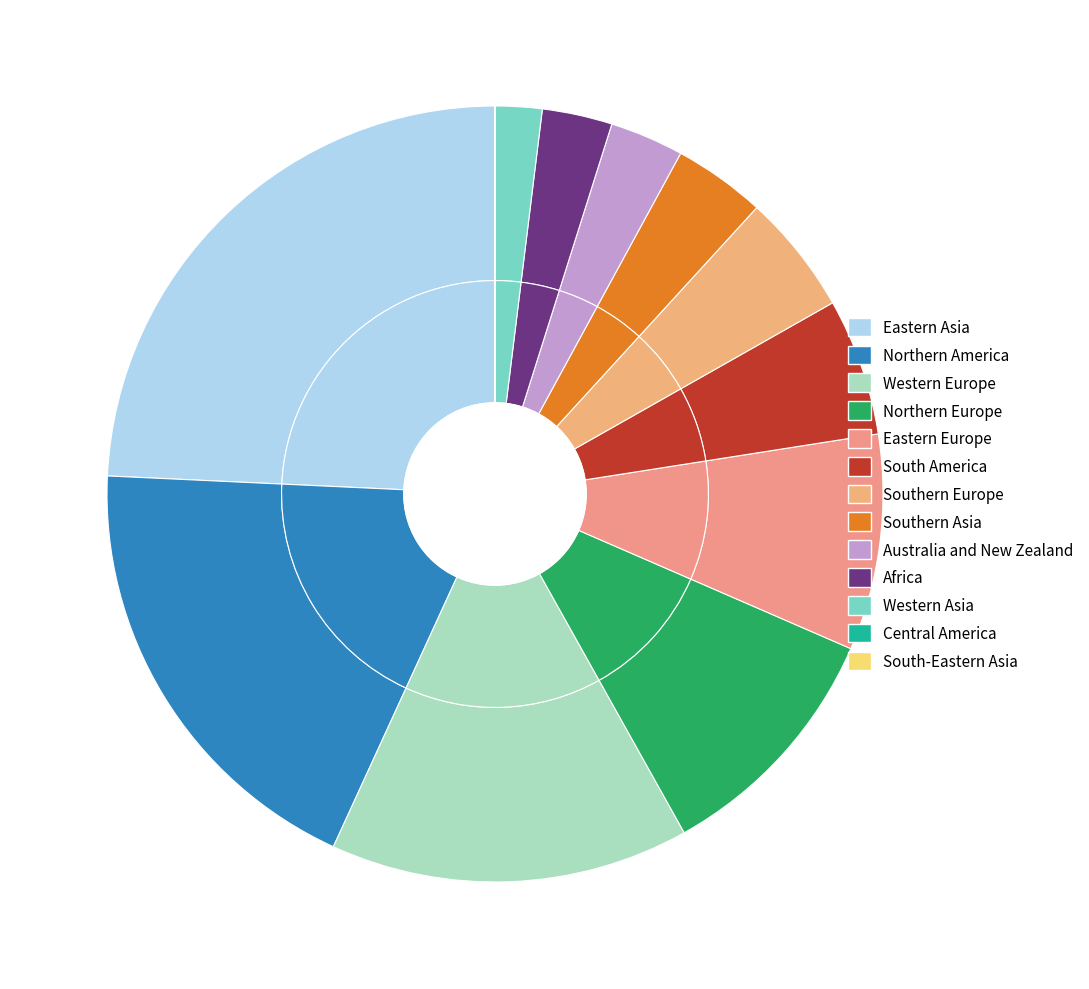

Is it true that Northern Europe is 1% of the pie?

False